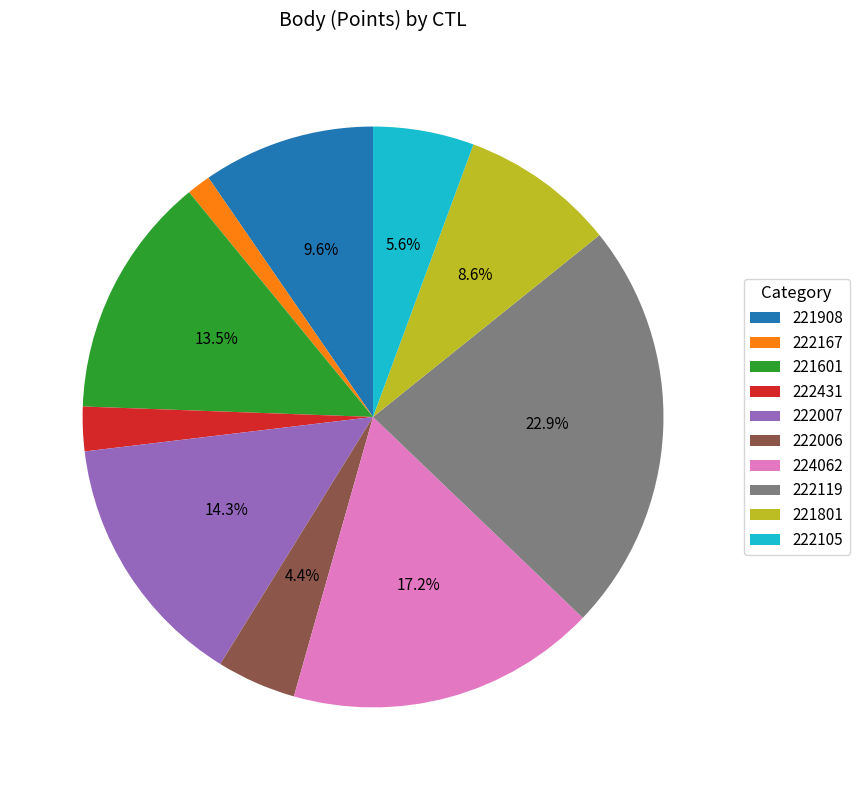

Between 222006 and 221801, which is larger?

221801